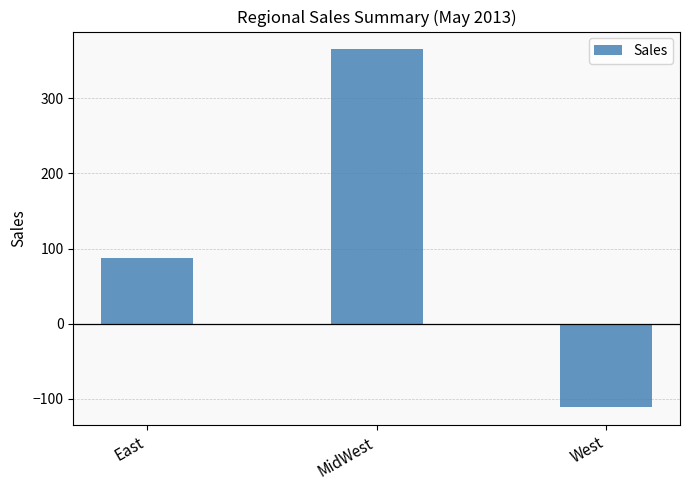

List the labels in order of value, smallest first.

West, East, MidWest